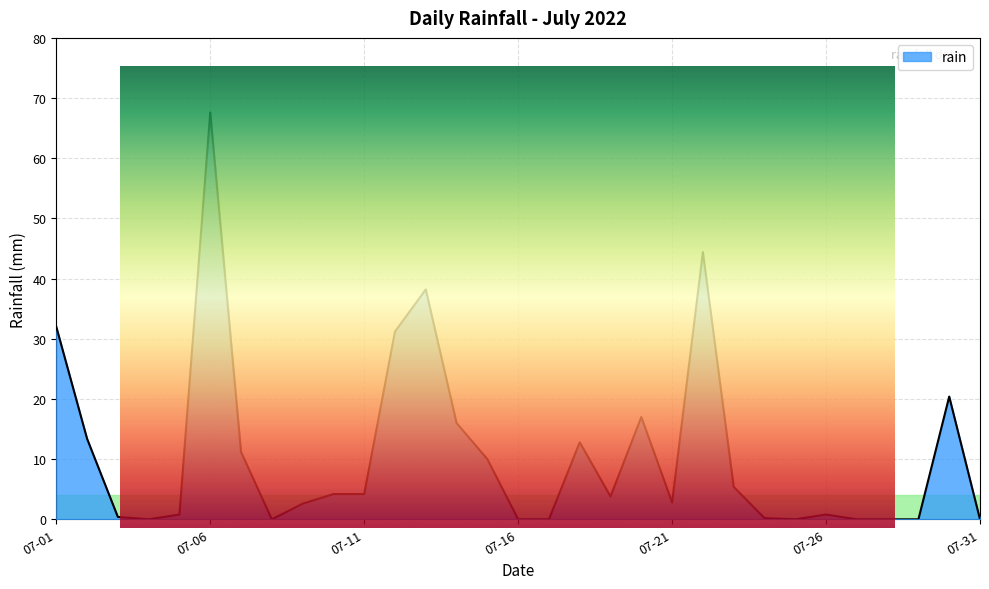

How many lines are shown in the chart?

1